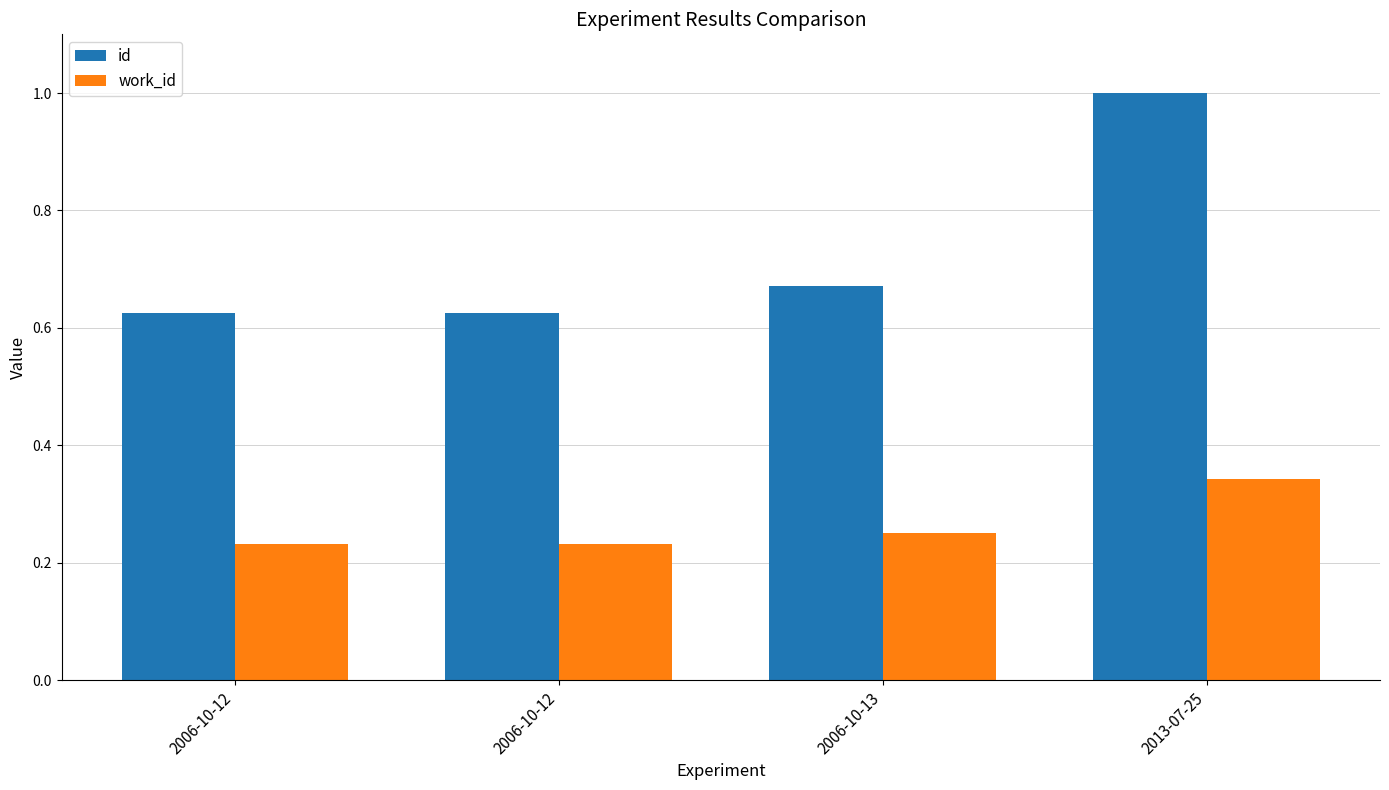

At how many categories does at least one series exceed 0?

4